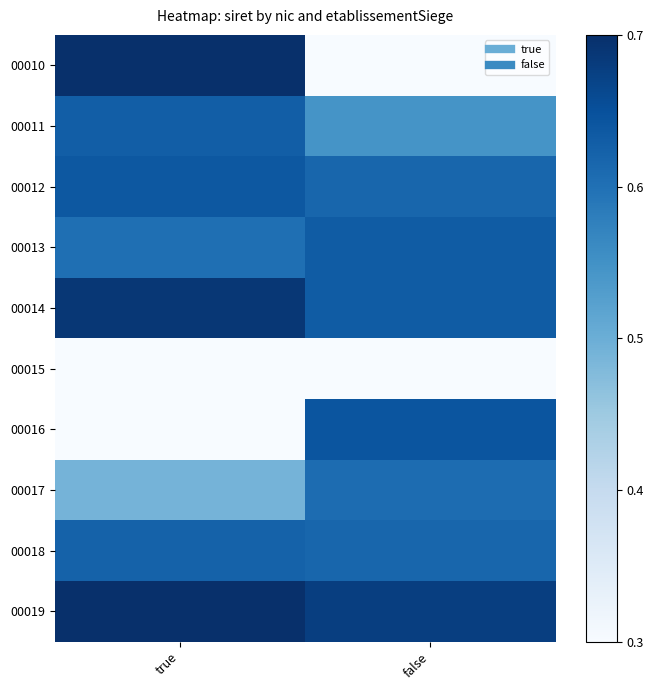

Which series changed the most between true and false?

00010